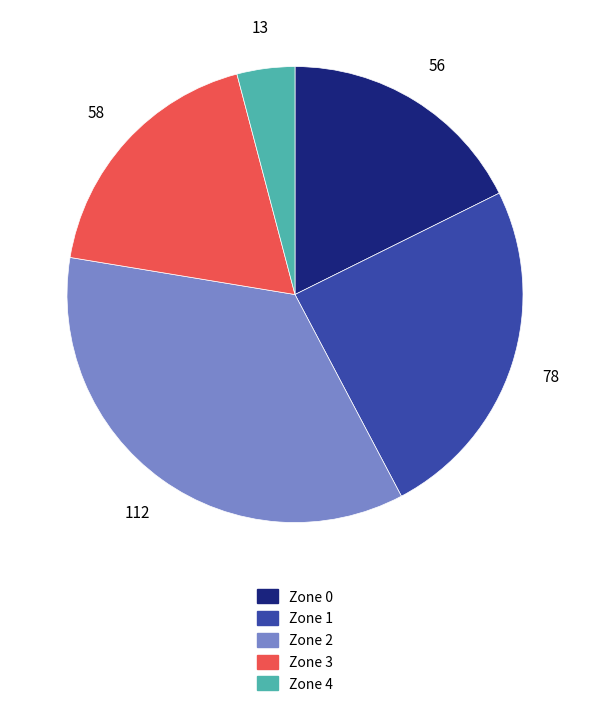

Which category has the smallest portion of the pie?

Zone 4